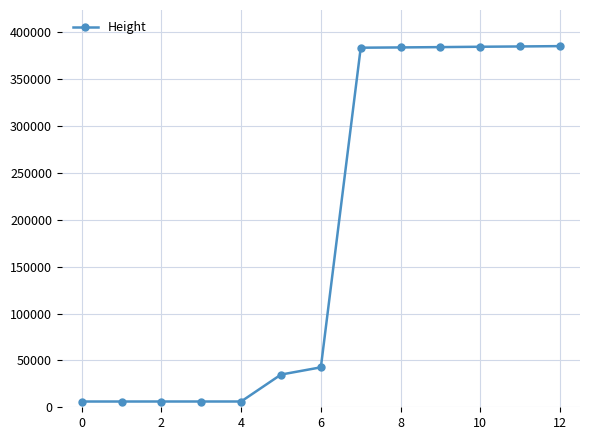

What is the sum of all values?

2414843